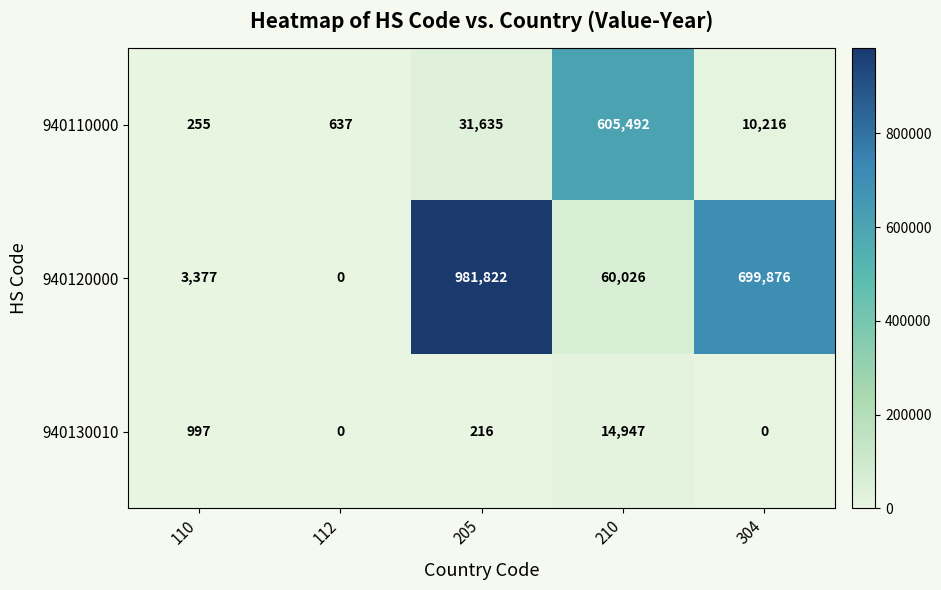

What is the sum of the 940130010 values at 210 and 205?

15163